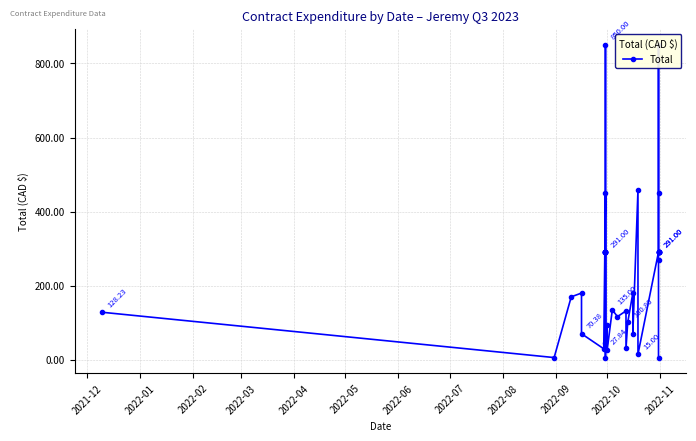

What is the value of the 15th point from the left?

6.0